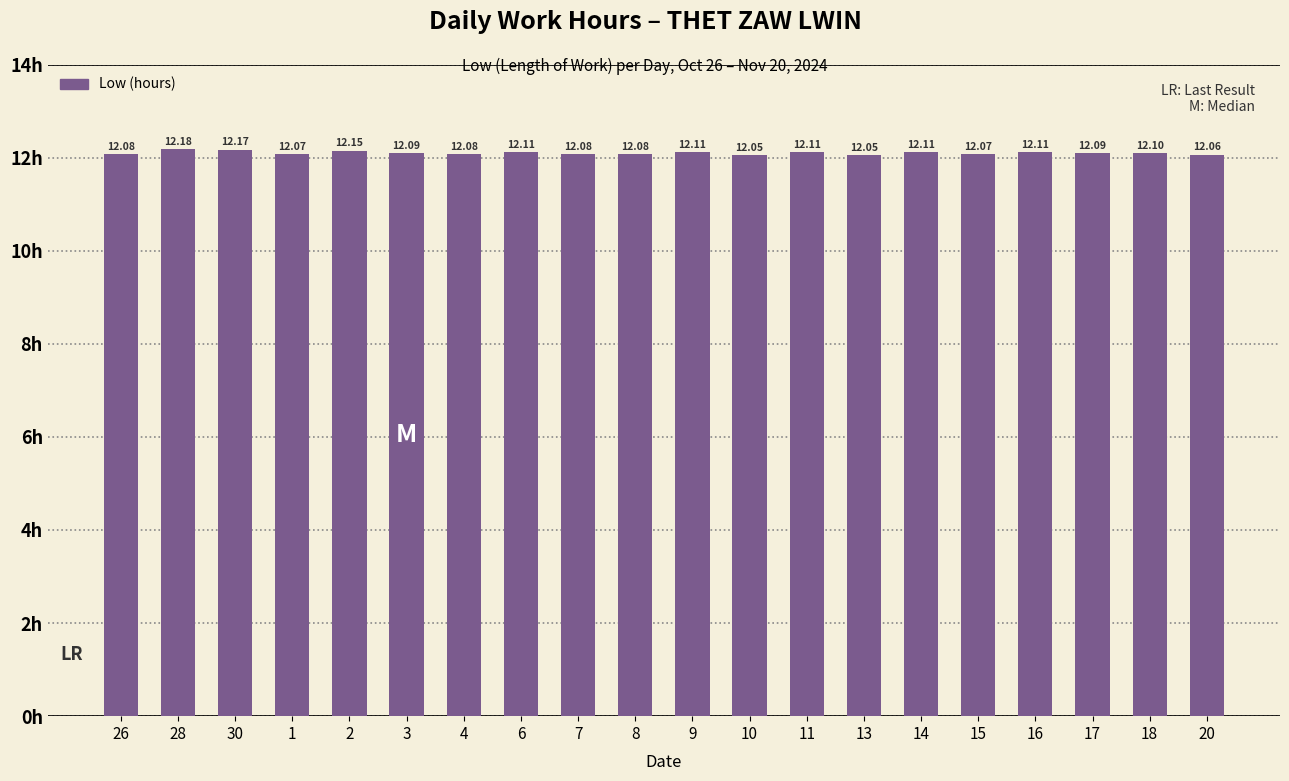

What is the smallest value displayed?

12.1